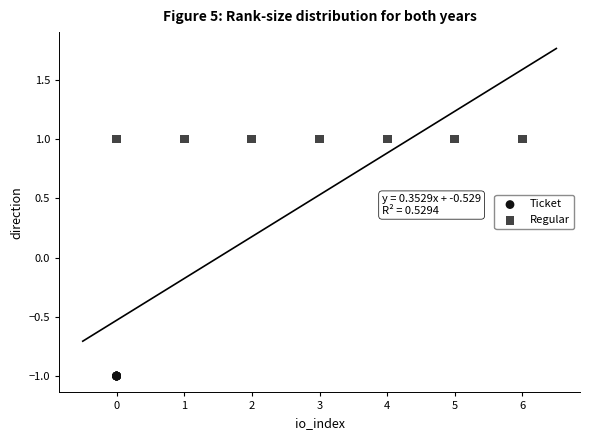

Which series reaches the maximum Y coordinate?

Regular